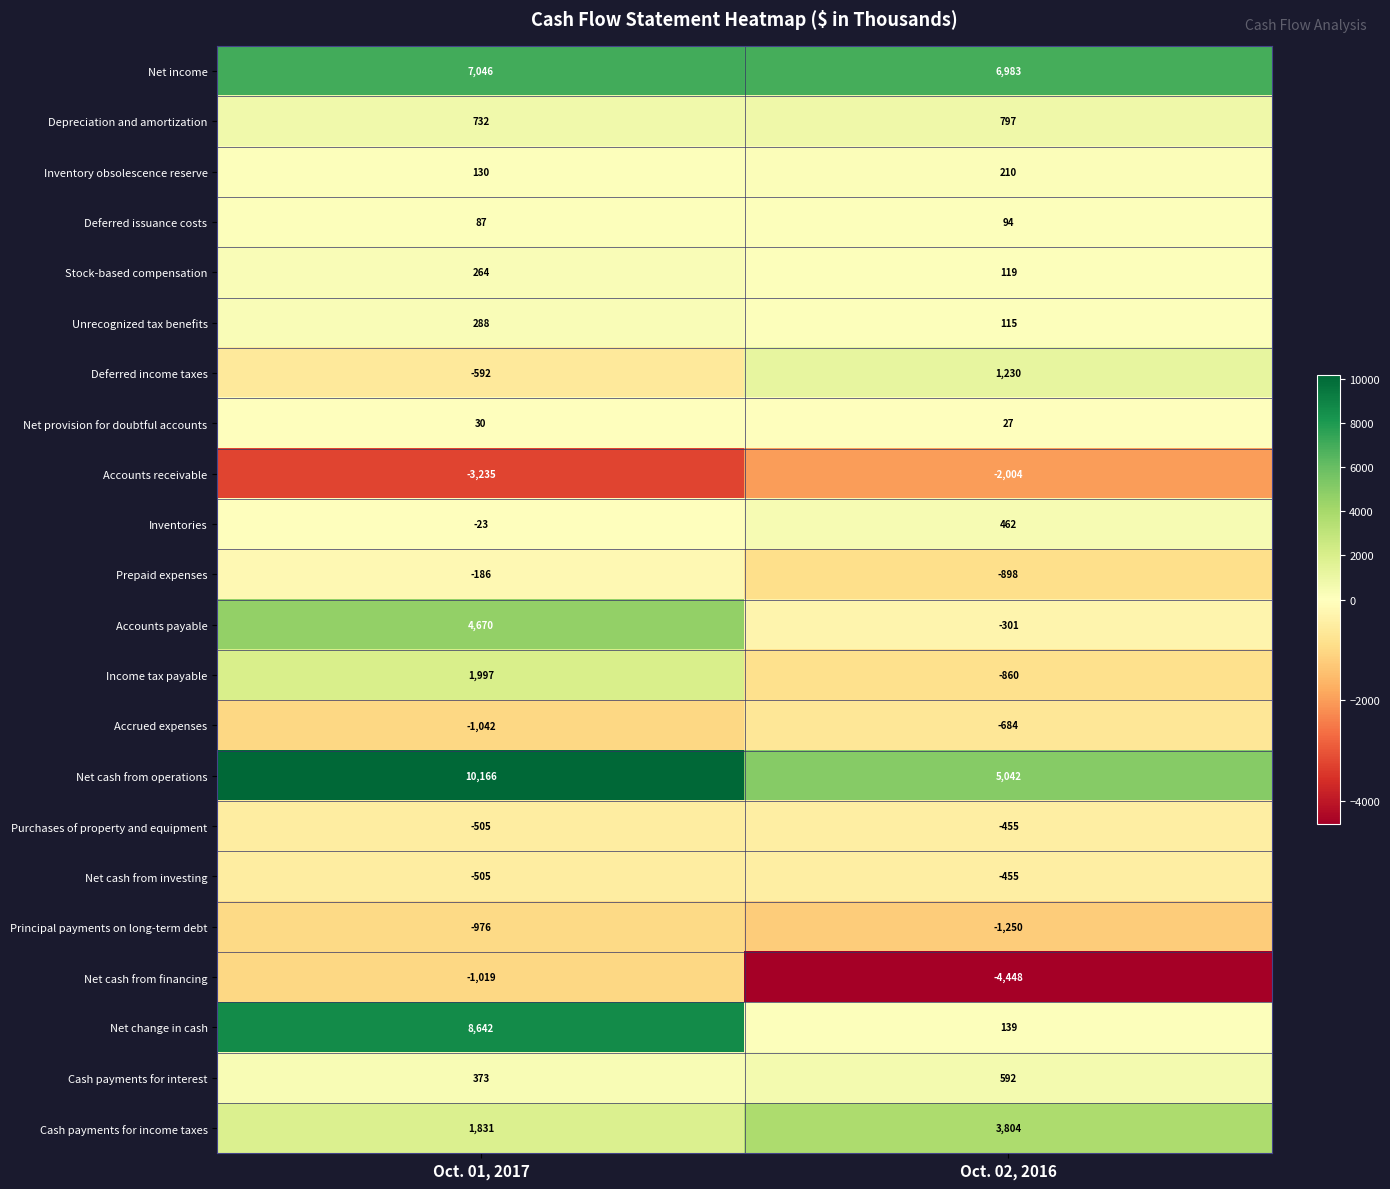

Is it true that Principal payments on long-term debt equals -245 at Oct. 01, 2017?

False